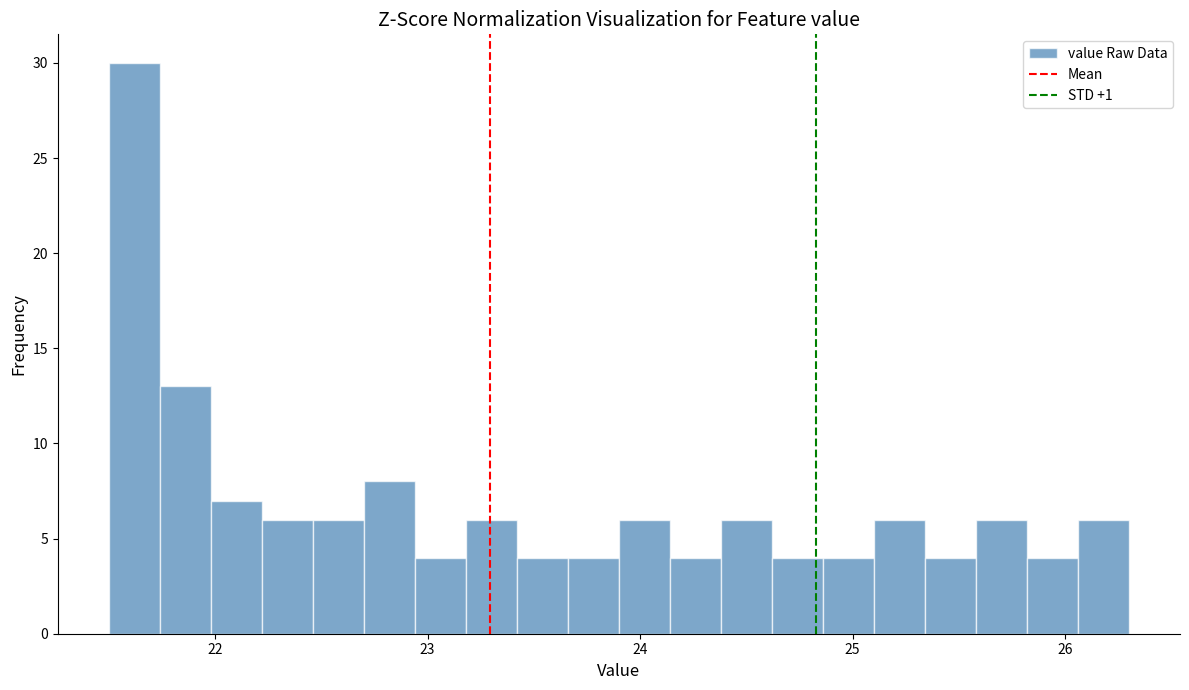

Read against the x-axis, roughly where is the centre of the tallest bar?

21.6